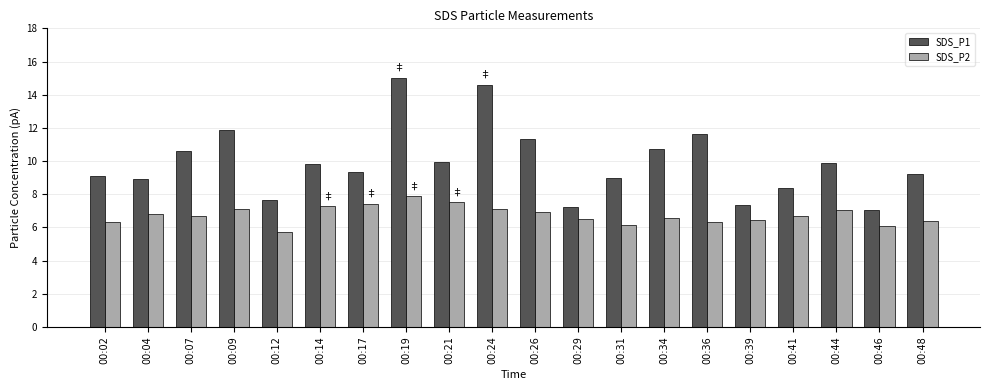

Rank the series by their average value, from lowest to highest.

SDS_P2, SDS_P1